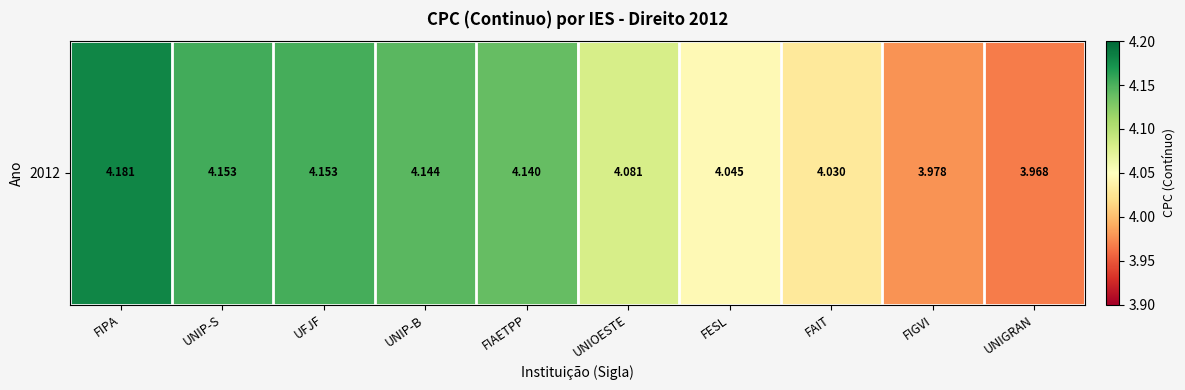

What is the difference between the maximum and minimum values?

0.2